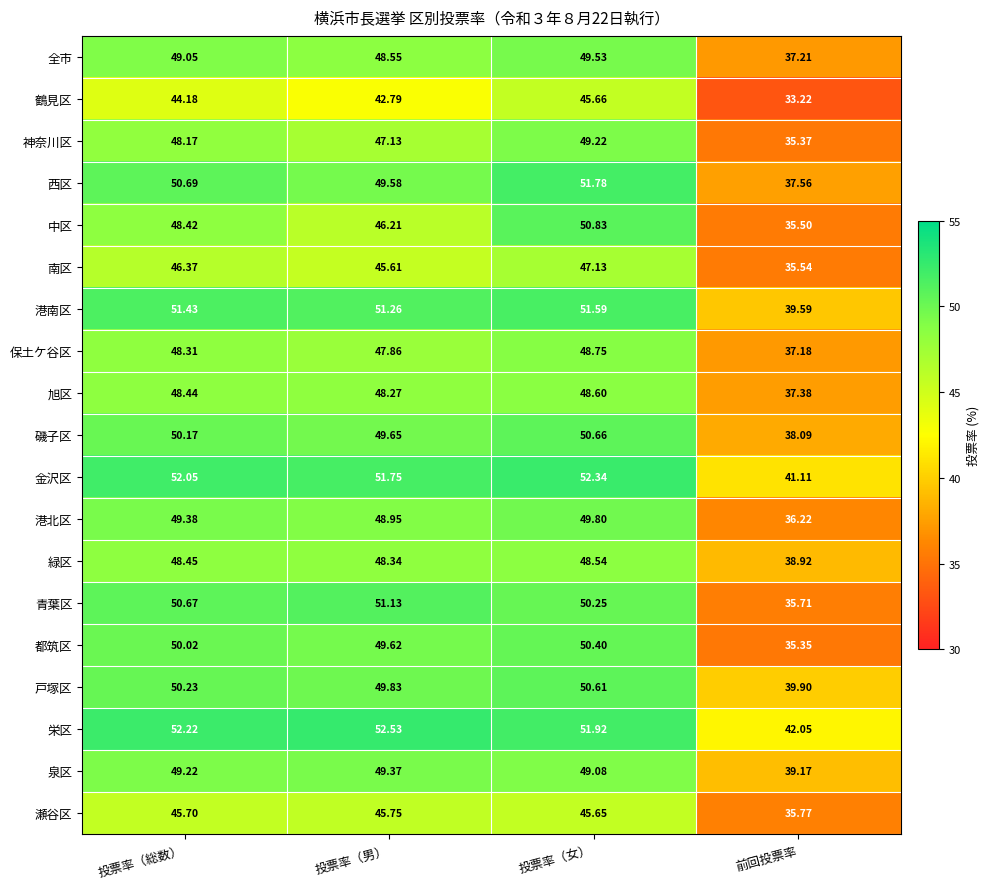

List the series in order of their peak value, highest first.

栄区, 金沢区, 西区, 港南区, 青葉区, 中区, 磯子区, 戸塚区, 都筑区, 港北区, 全市, 泉区, 神奈川区, 保土ケ谷区, 旭区, 緑区, 南区, 瀬谷区, 鶴見区